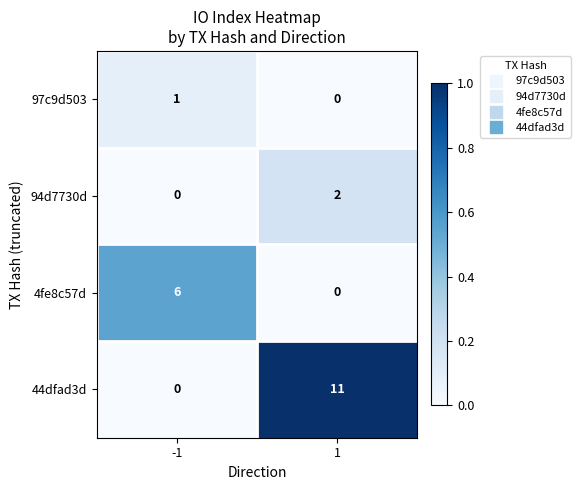

What is the difference between the maximum and minimum values in the 44dfad3d series?

11